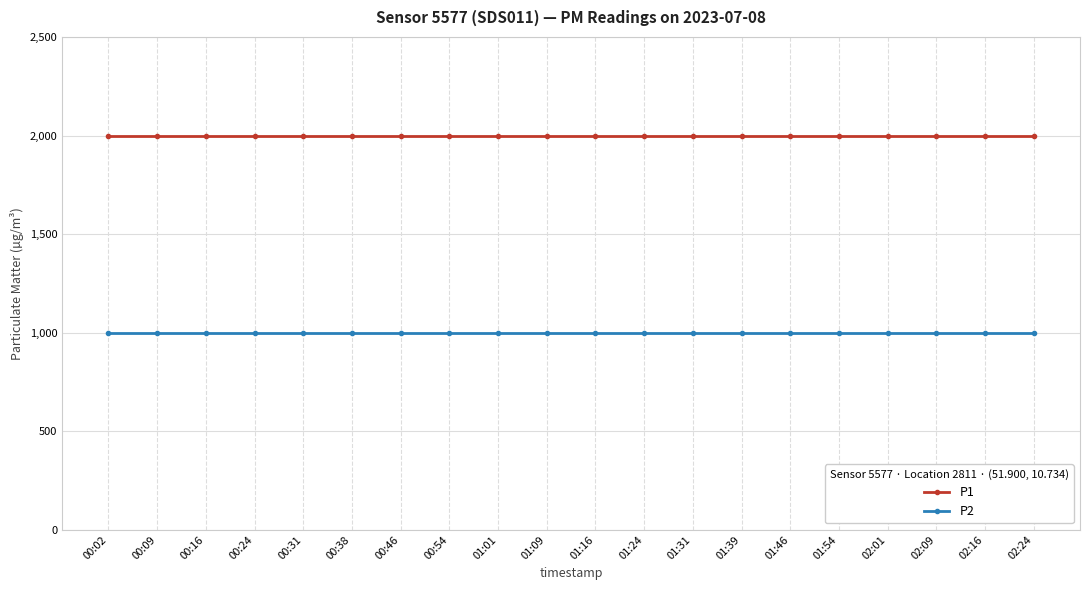

Reading left to right, what are all the values shown in this chart?

P1: 1999.9	1999.9	1999.9	1999.9	1999.9	1999.9	1999.9	1999.9	1999.9	1999.9	1999.9	1999.9	1999.9	1999.9	1999.9	1999.9	1999.9	1999.9	1999.9	1999.9
P2: 999.9	999.9	999.9	999.9	999.9	999.9	999.9	999.9	999.9	999.9	999.9	999.9	999.9	999.9	999.9	999.9	999.9	999.9	999.9	999.9